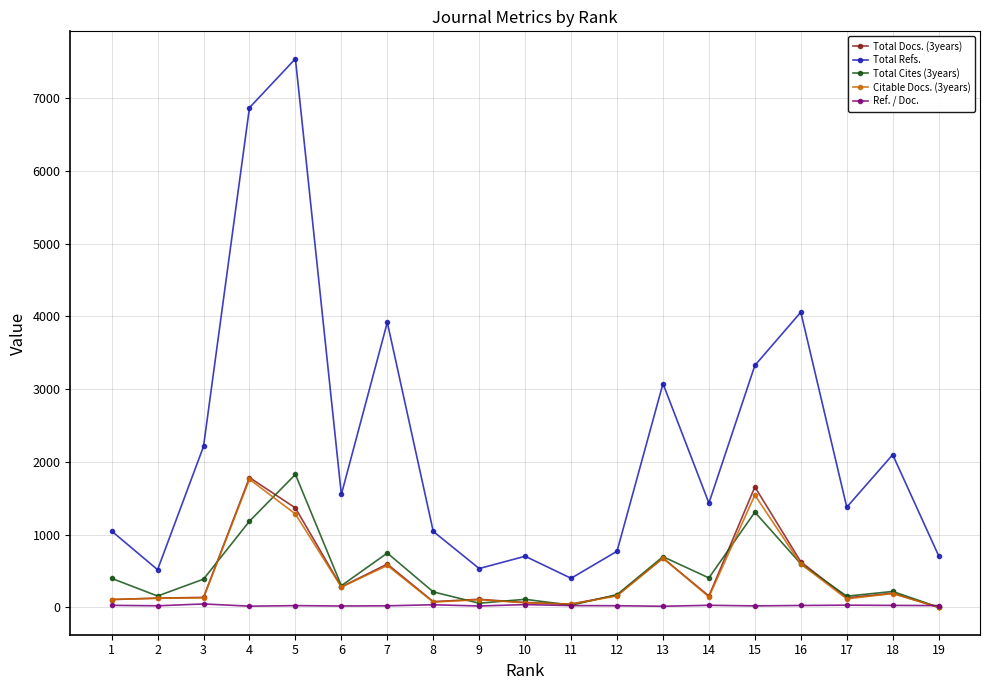

Which label corresponds to the largest value in the chart?

5